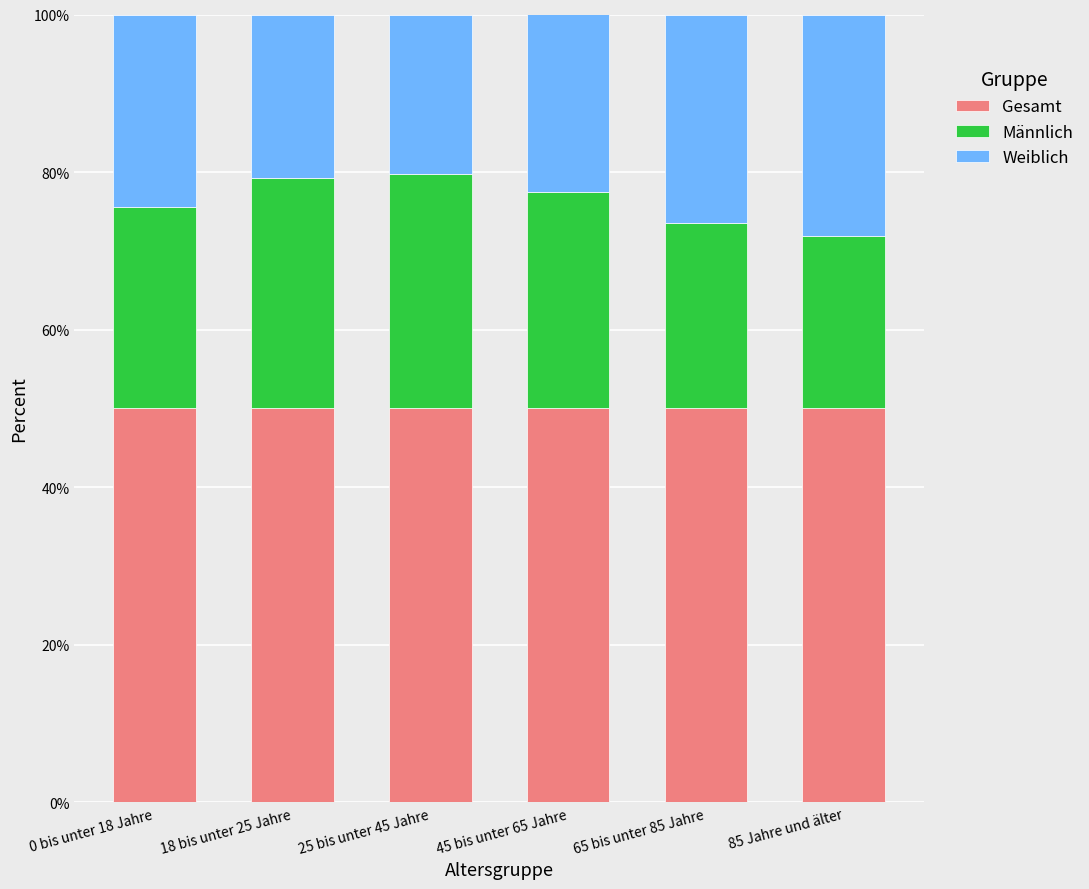

What is the label of the 1st bar from the right?

85 Jahre und älter